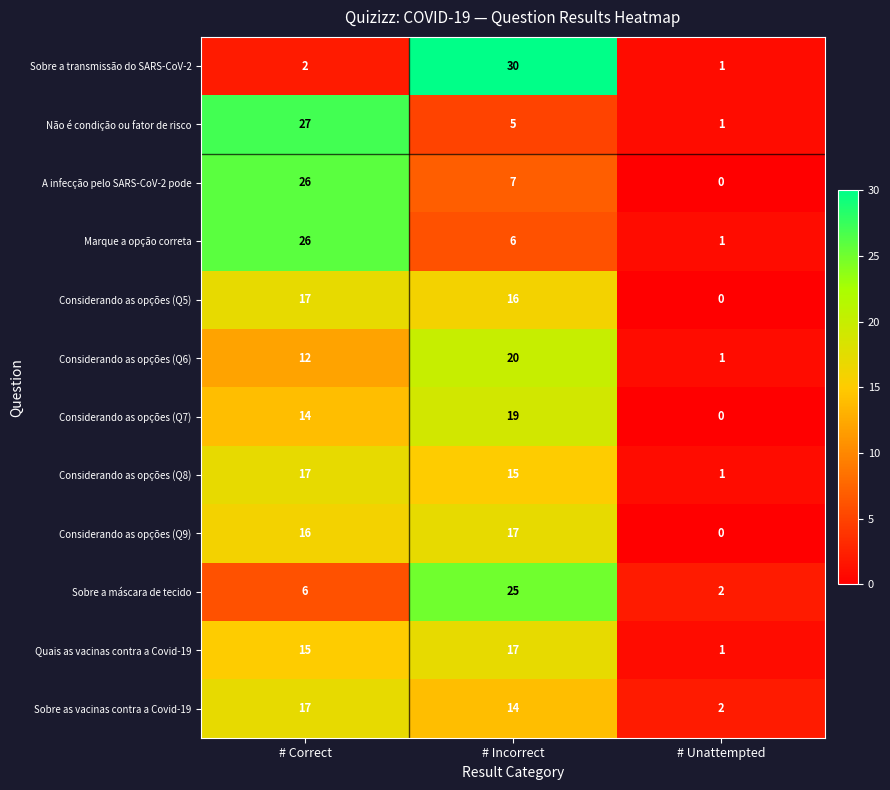

Is it true that Considerando as opções (Q5) equals 22 at # Incorrect?

False